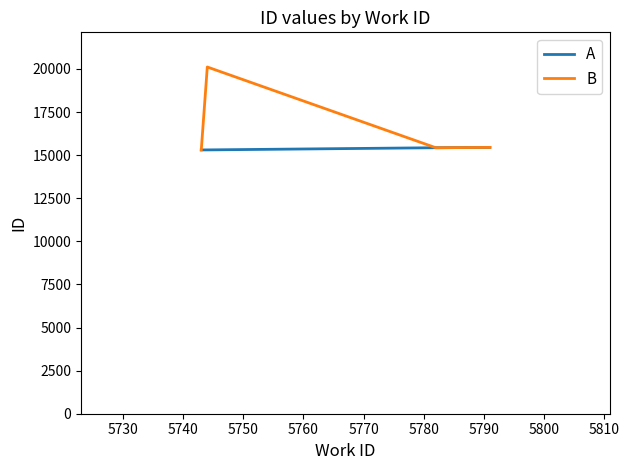

Which series has the largest range (max minus min)?

B